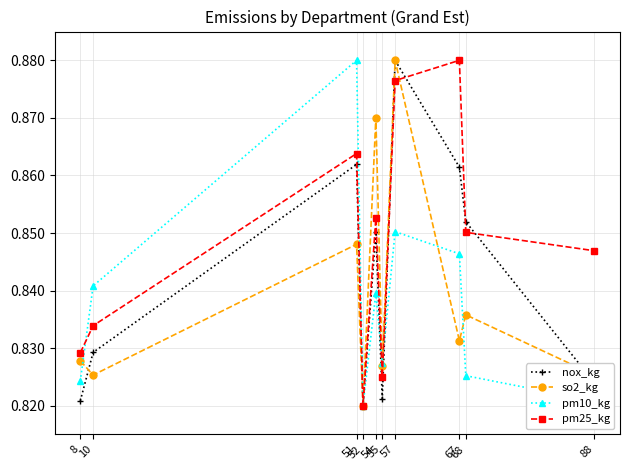

List the labels in order of pm10_kg value, largest first.

51, 57, 67, 10, 54, 55, 68, 8, 88, 52